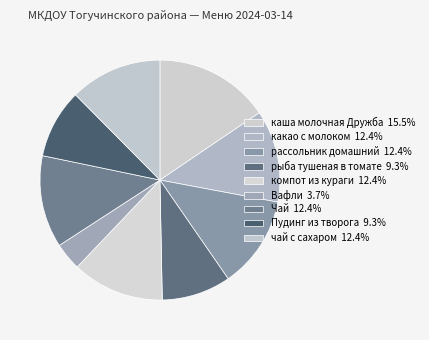

The Чай slice represents 1% of the pie. True or false?

False